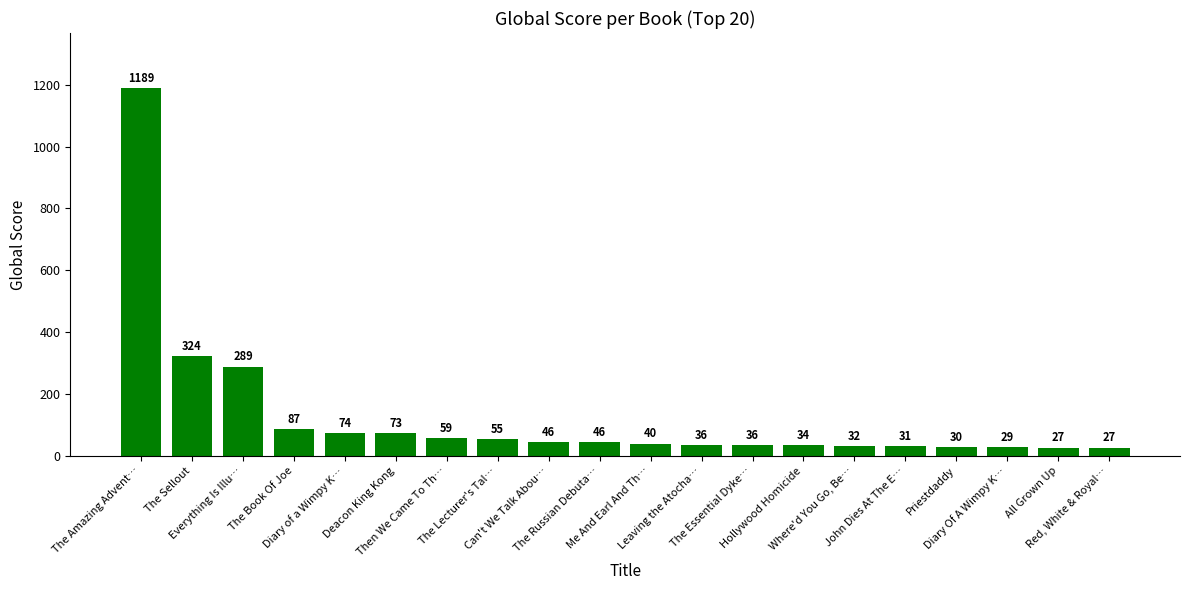

Does the chart contain stacked bars?

No